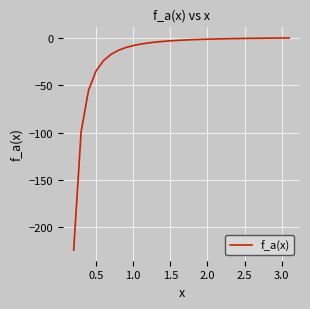

What is the difference between the maximum and minimum values?

224.1